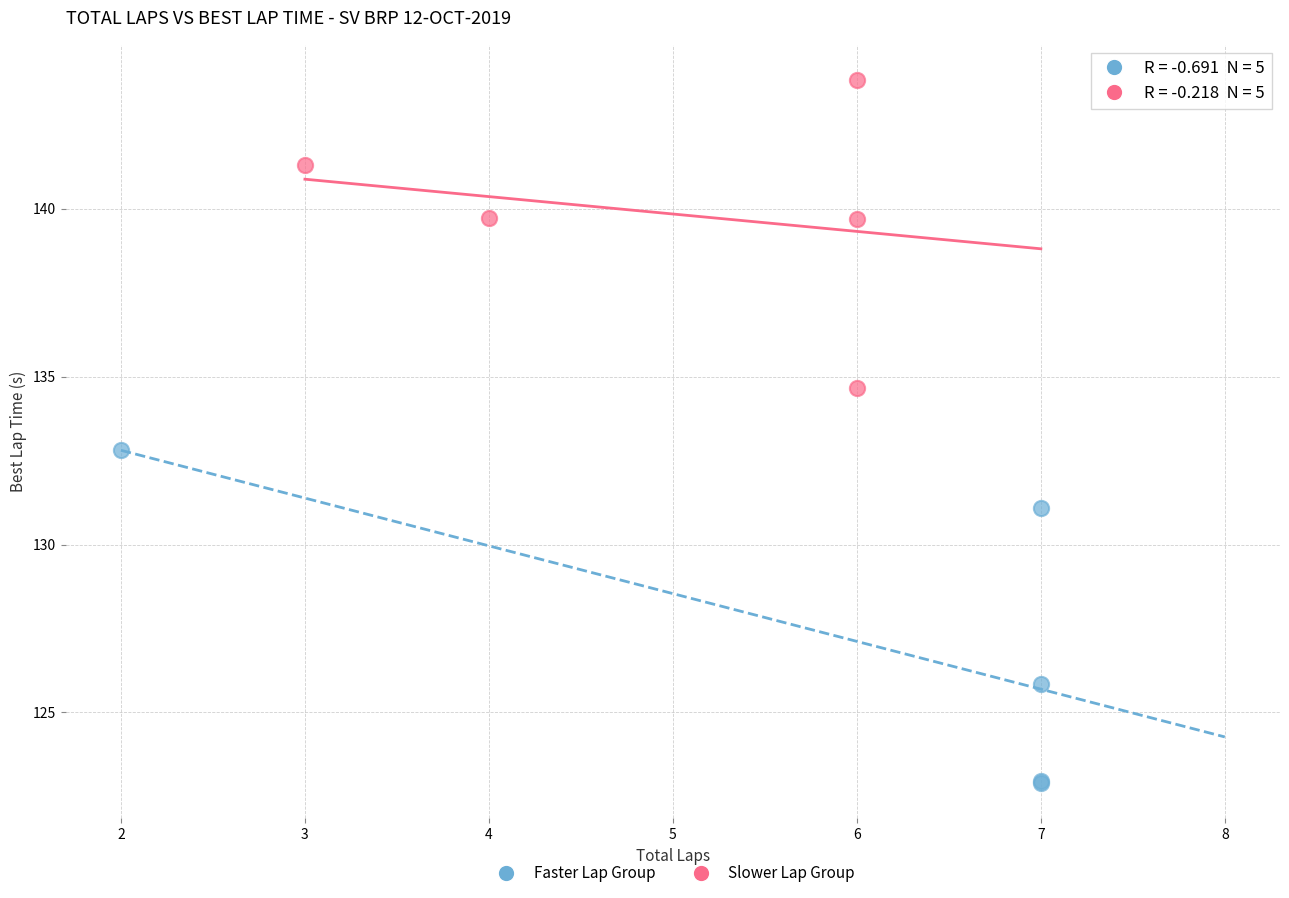

Which series contains the highest Y value?

Slower Lap Group